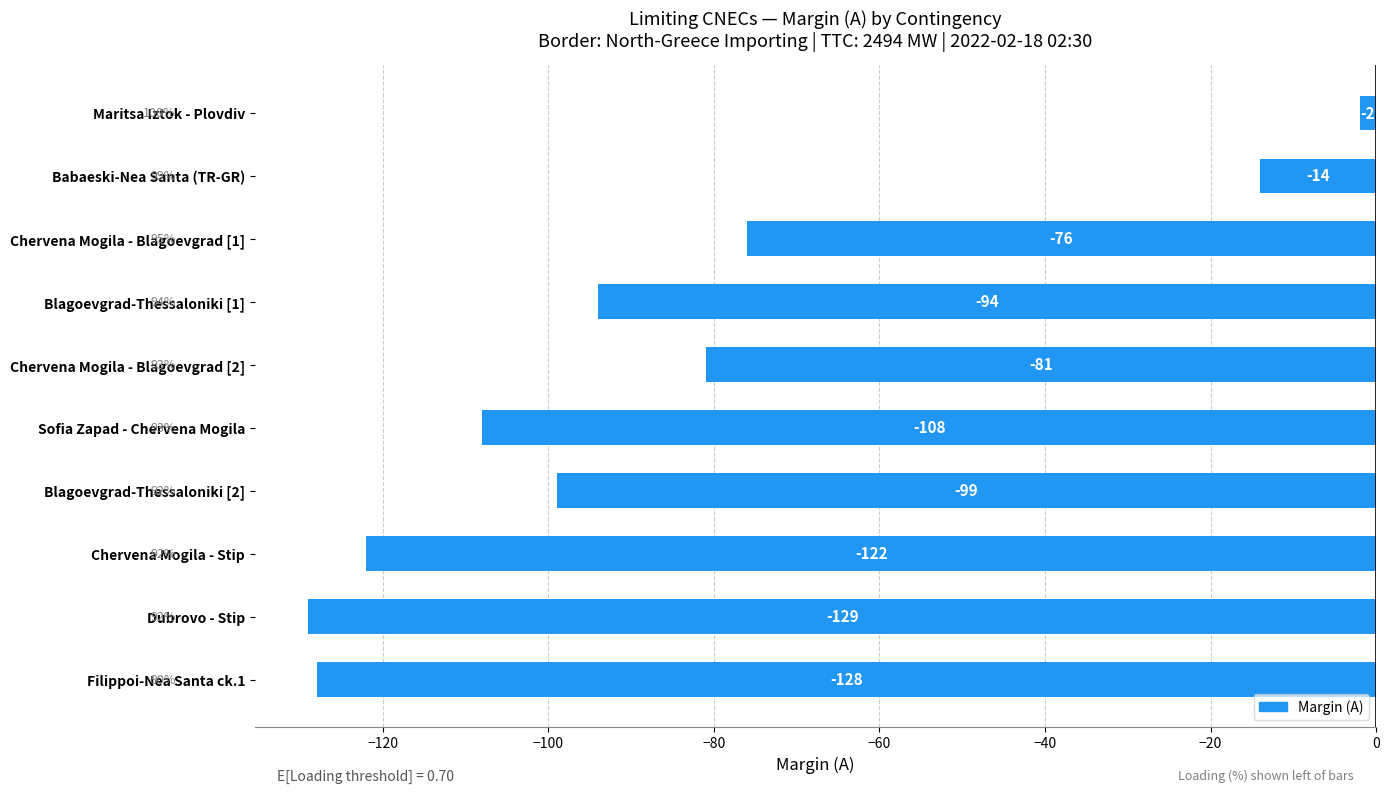

Reading top to bottom, what are all the values shown in this chart?

-2	-14	-76	-94	-81	-108	-99	-122	-129	-128